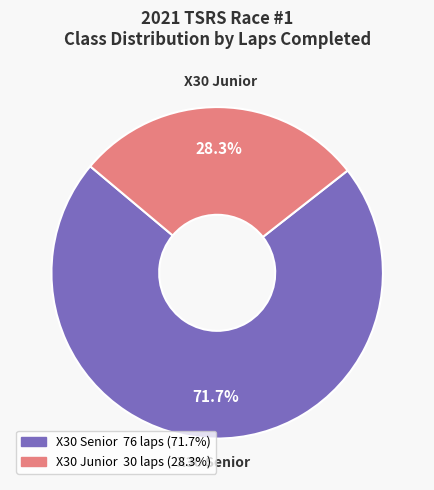

Is there any slice that represents more than half of the pie?

Yes